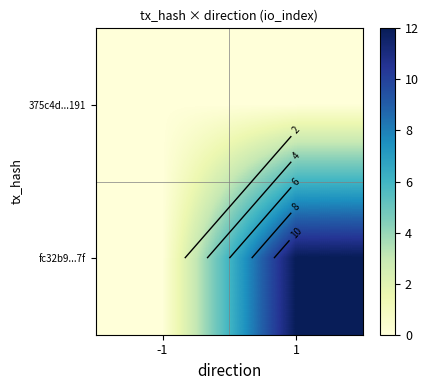

List the series in order of their overall mean, highest first.

fc32b9...7f, 375c4d...191